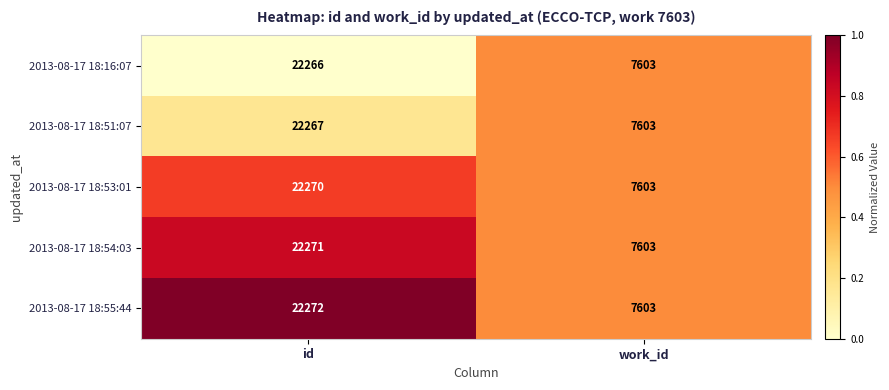

At which category does the chart reach its minimum across all series?

work_id